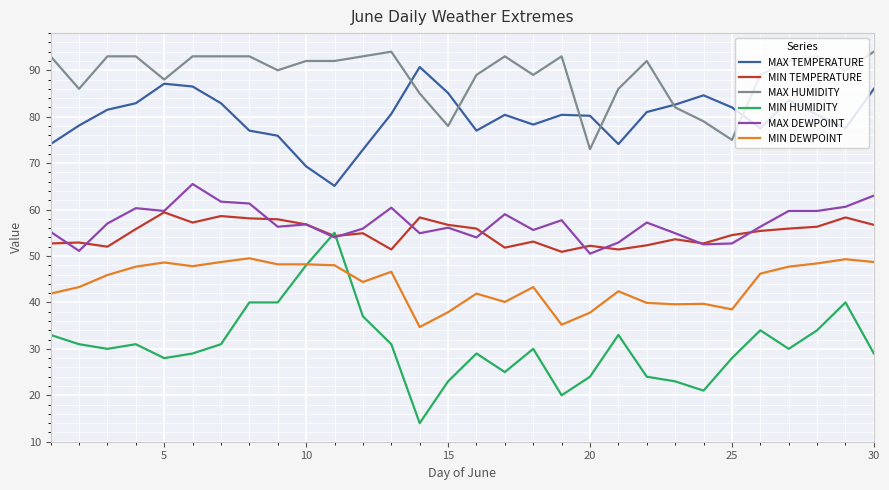

What is the maximum value for MIN HUMIDITY?

55.0